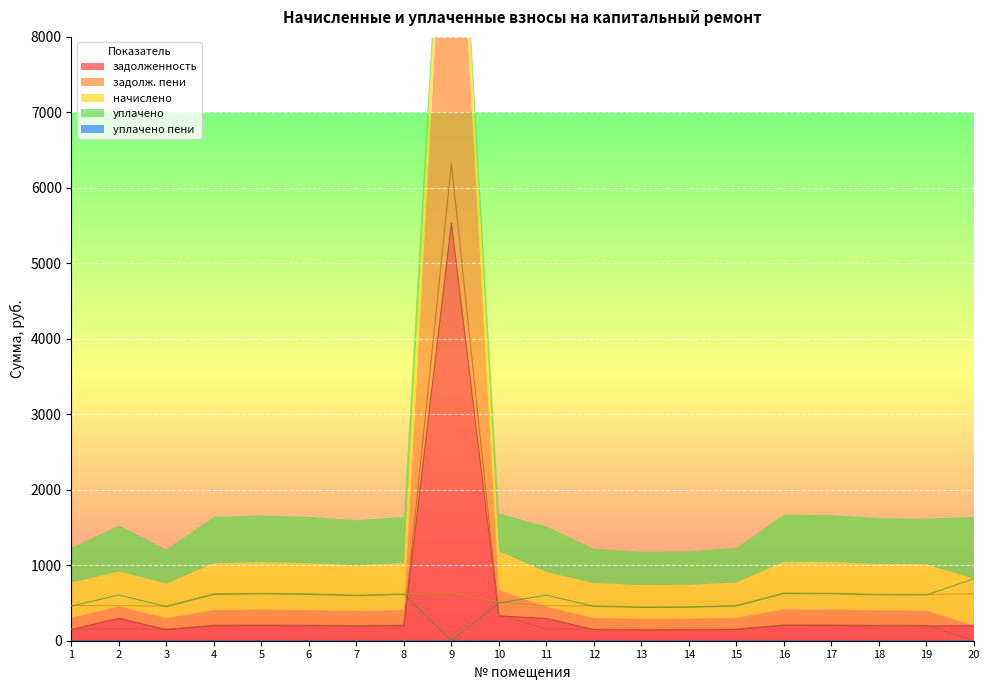

How many data points in задолженность are less than 198?

9